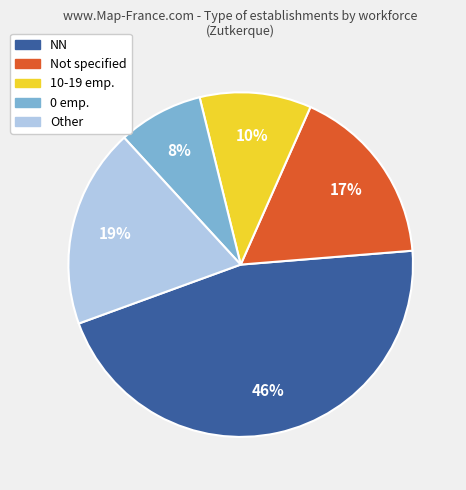

Does any single category account for the majority?

No